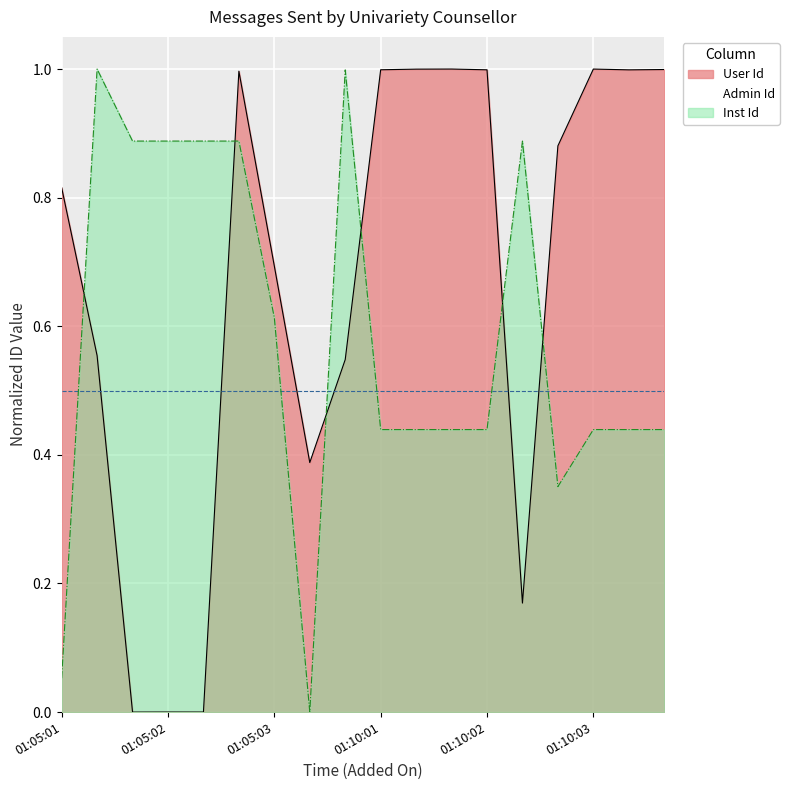

Rank the series by their maximum value, from highest to lowest.

User Id, Inst Id